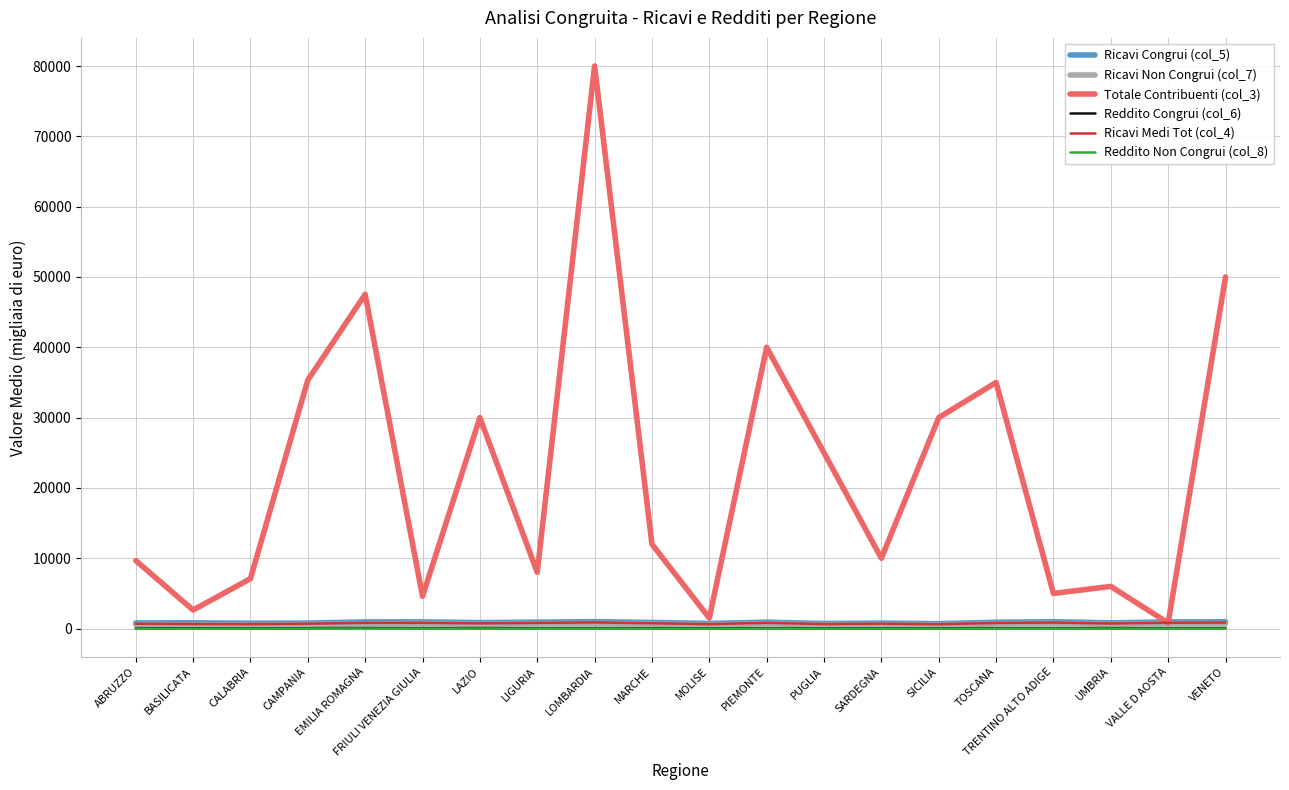

True or false: Totale Contribuenti (col_3) has a value of 35340.0 at CAMPANIA.

True